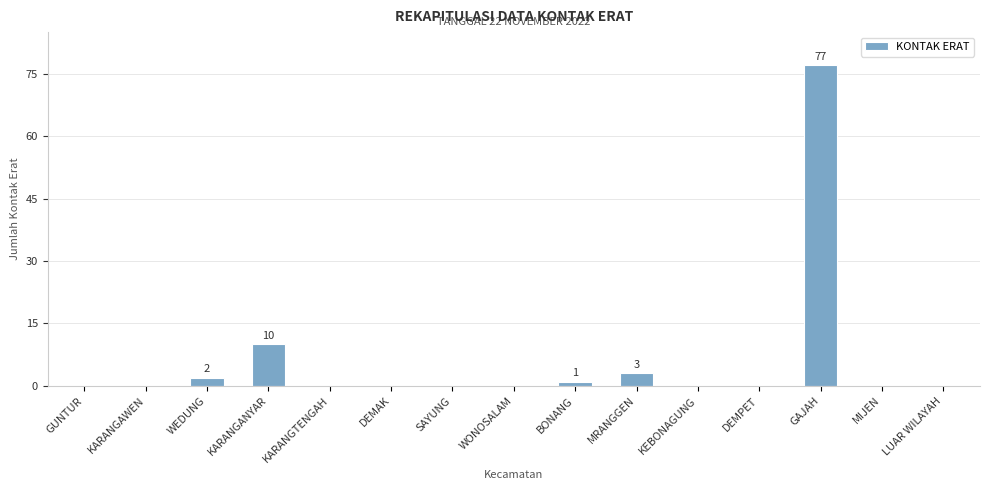

What is the sum of the values at GAJAH and WEDUNG?

79